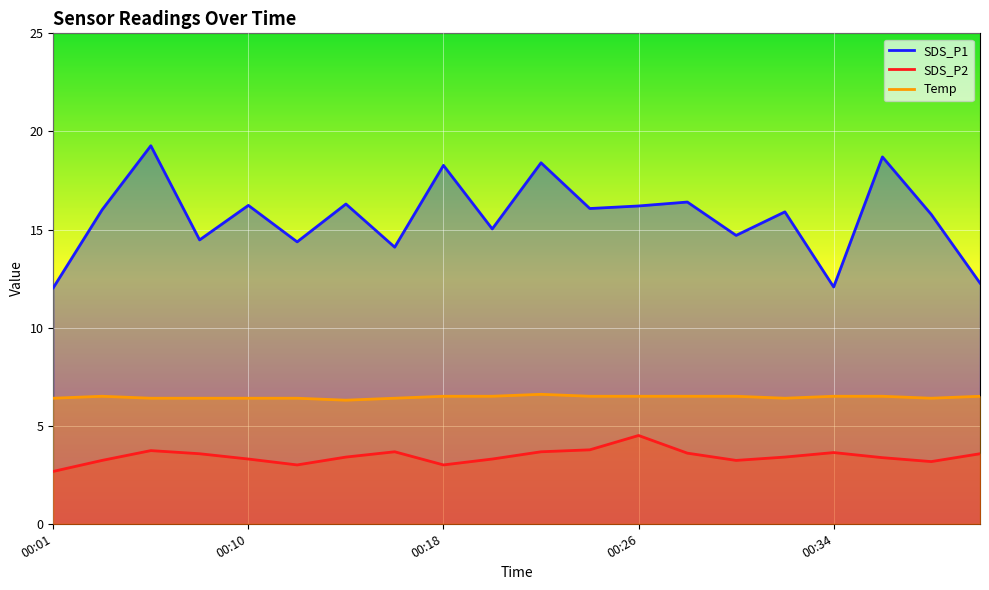

True or false: SDS_P1 and Temp cross at least once.

False